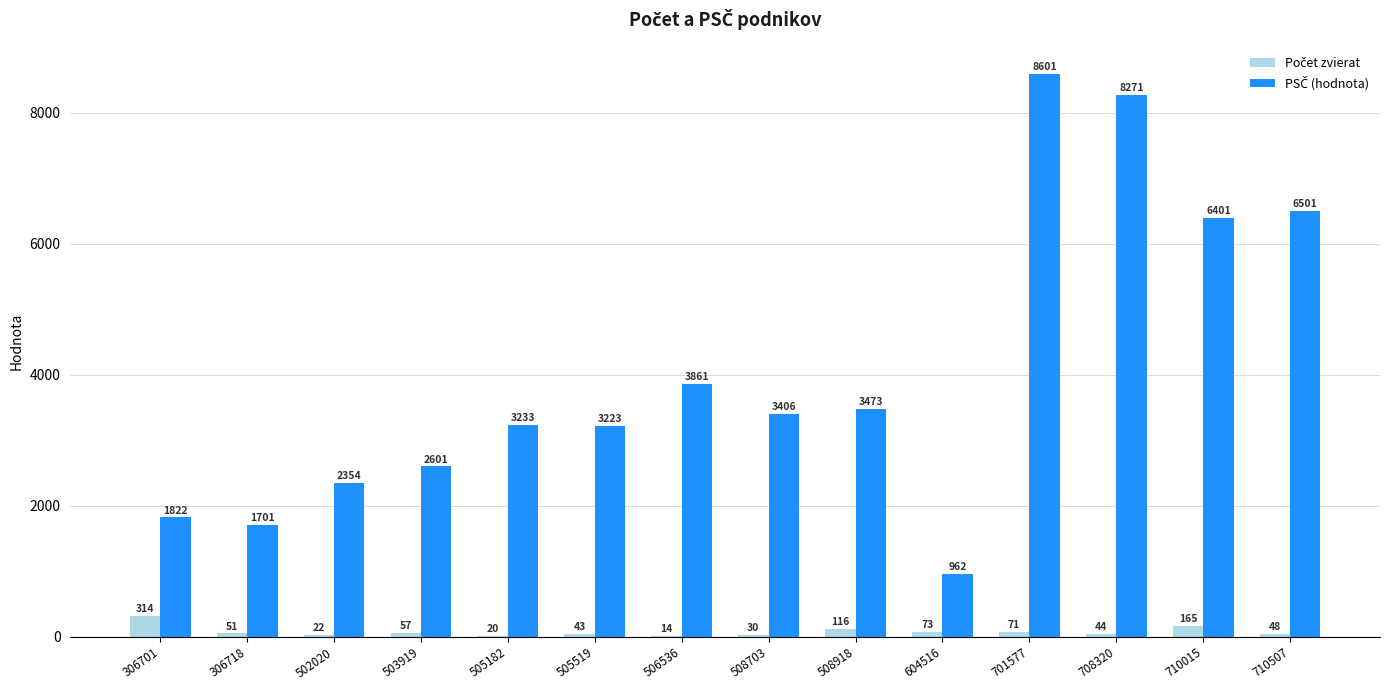

At which category does the chart reach its peak across all series?

701577